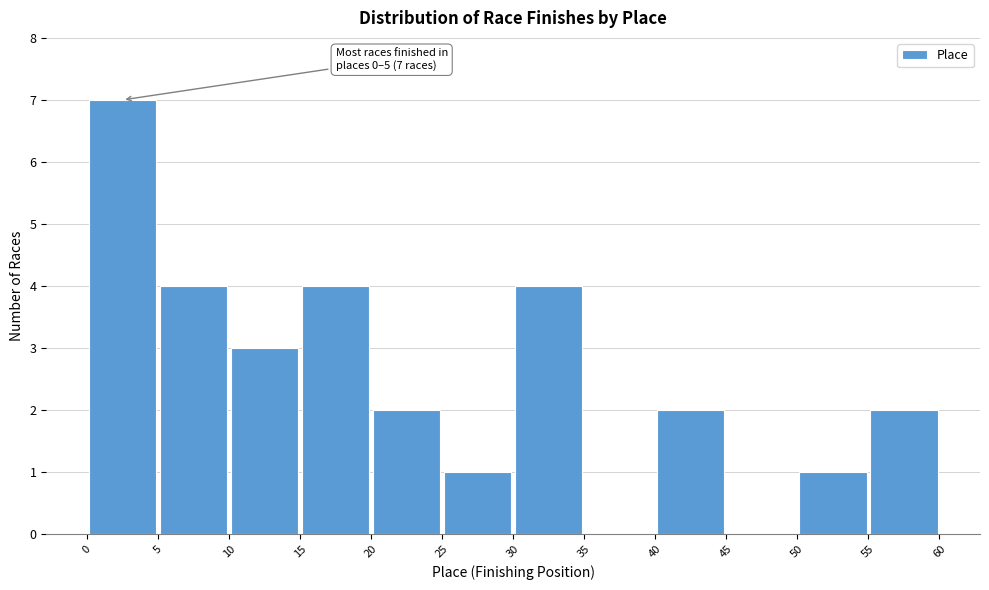

Which range on the x-axis has the tallest bar?

0 to 5